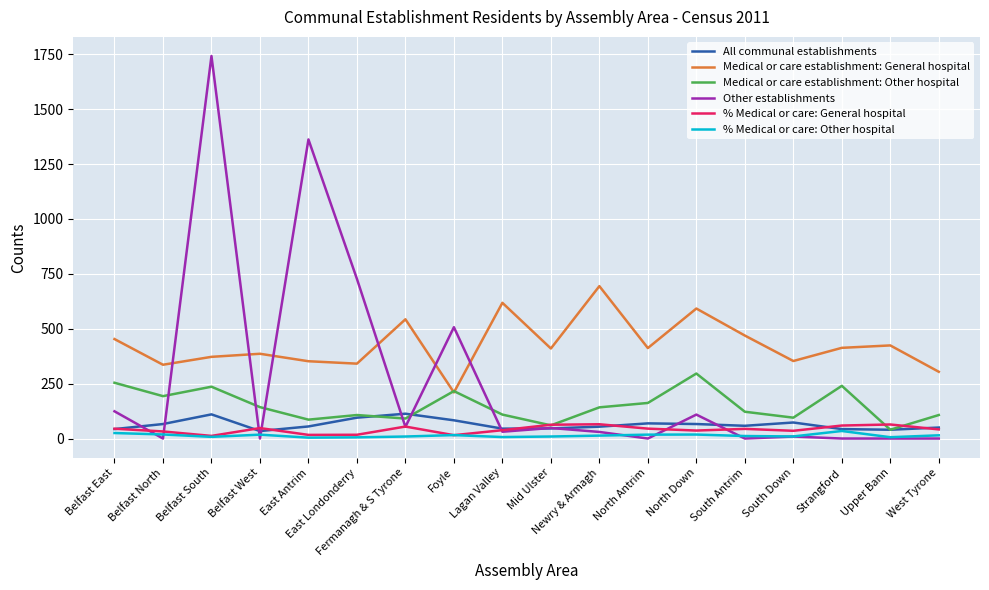

What are all the series names shown in the legend?

All communal establishments, Medical or care establishment: General hospital, Medical or care establishment: Other hospital, Other establishments, % Medical or care: General hospital, % Medical or care: Other hospital